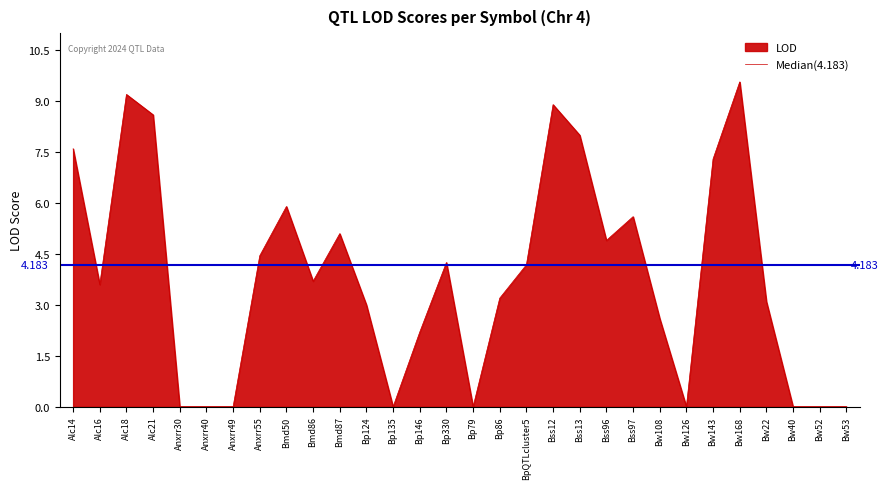

Which category has the lowest value across all series?

Anxrr30